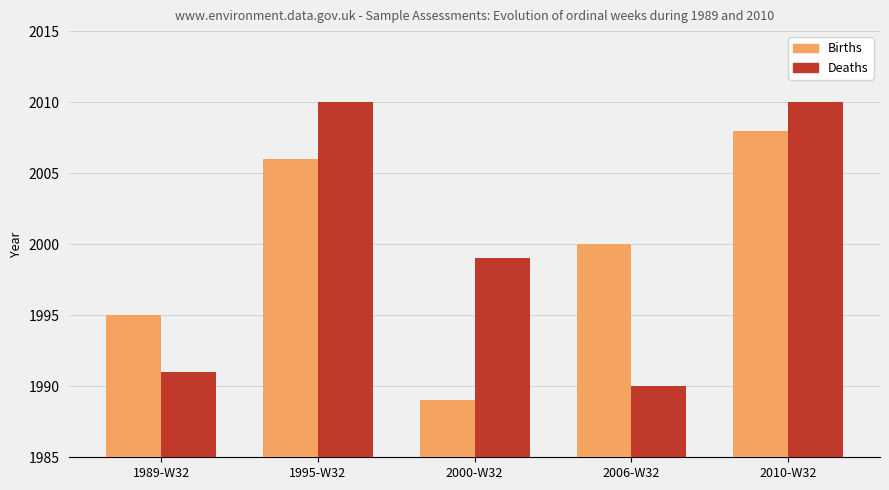

Where is Deaths nearest to the value 2000?

2000-W32